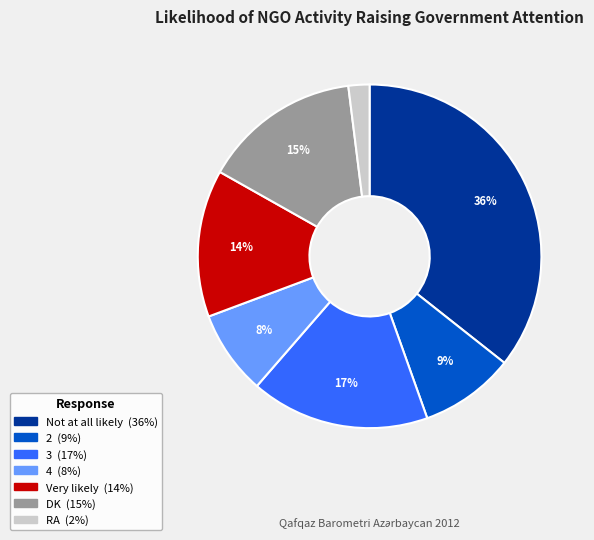

What percentage is the 3 slice, to the nearest percent?

17%